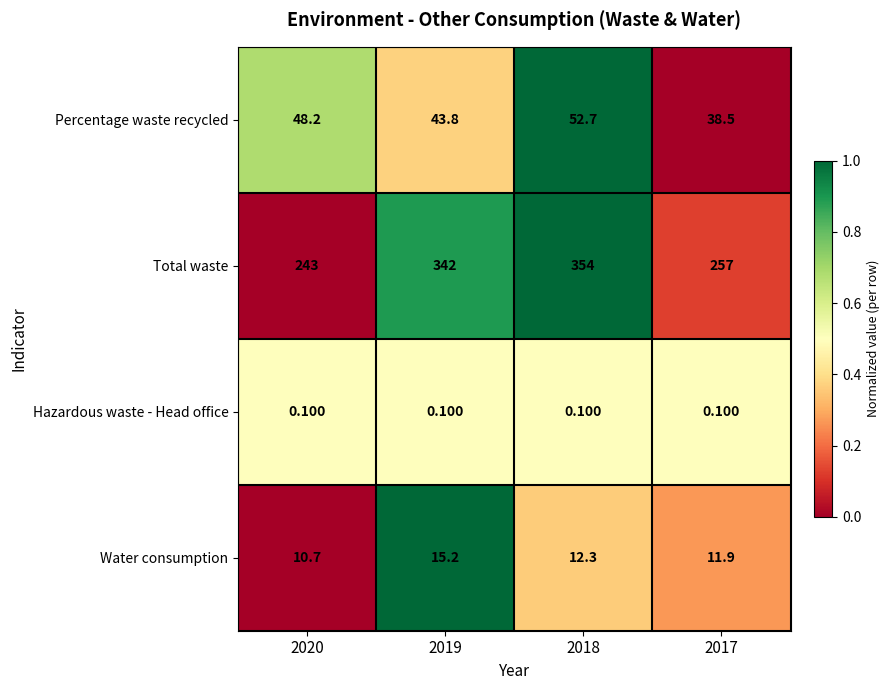

Is the value of Percentage waste recycled at 2019 greater than the value of Total waste at 2017?

No